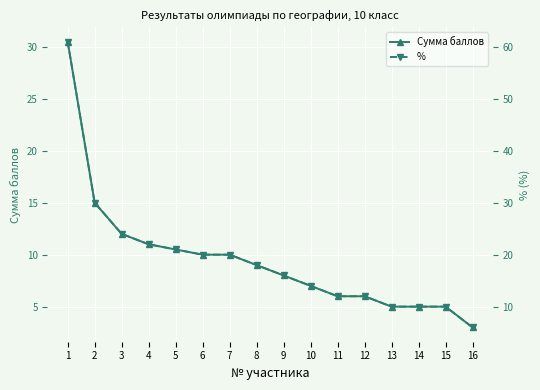

Is it true that Сумма баллов equals 15.0 at 2?

True